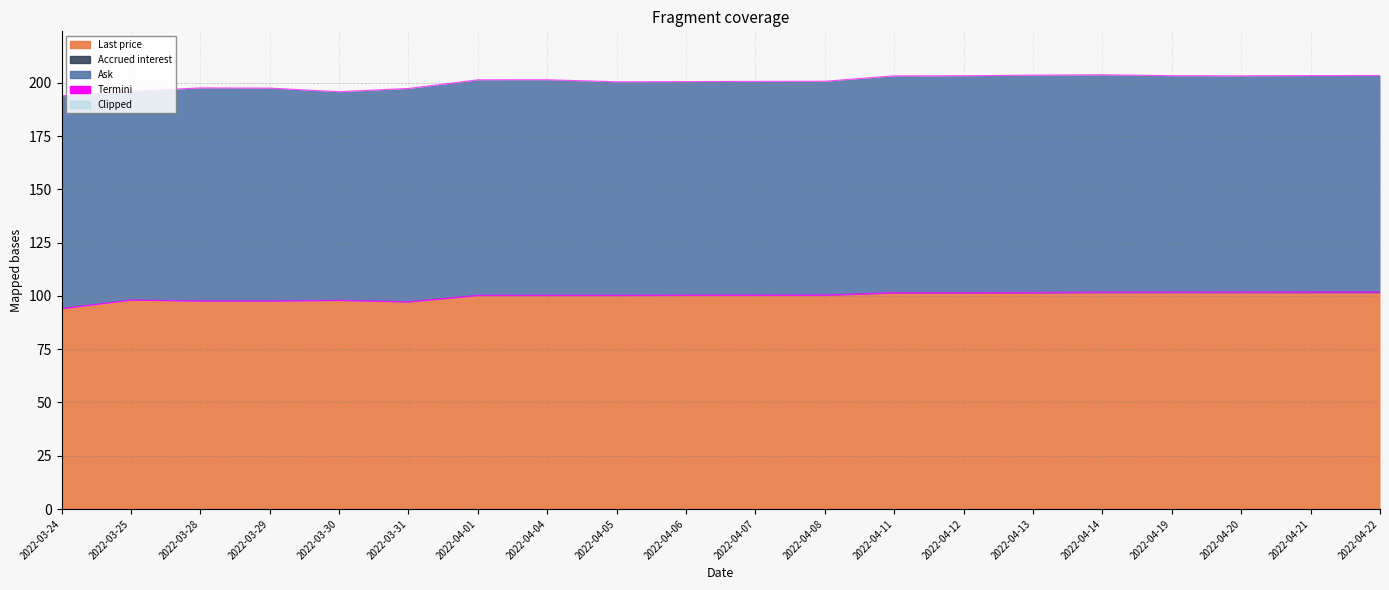

What is the greatest value displayed?

101.9